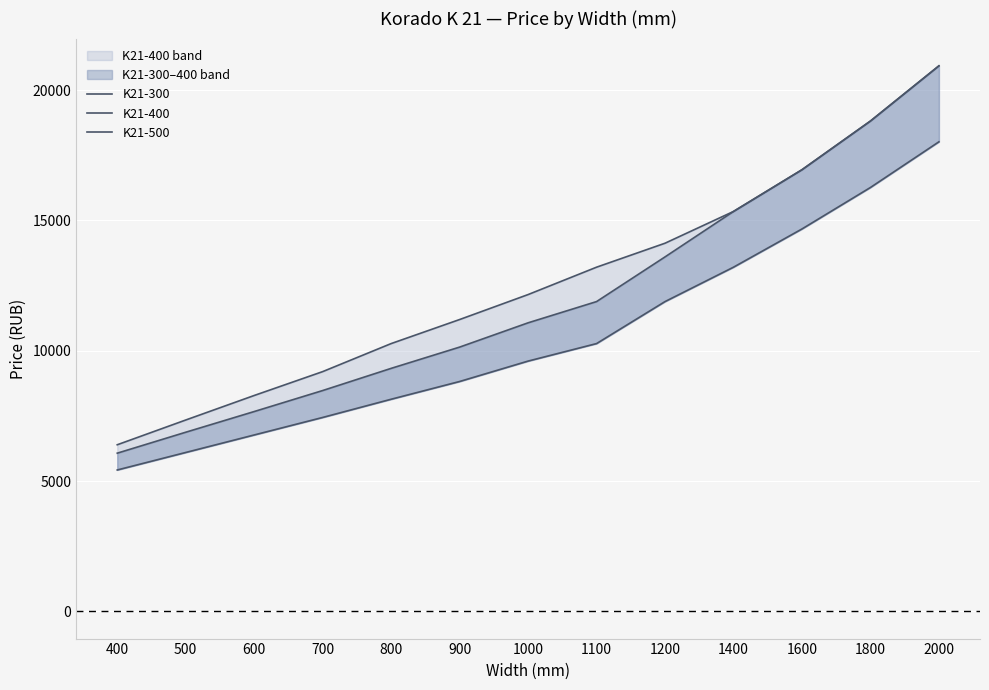

Reading right to left, transcribe all the data shown in this chart.

K21-300: 2000=18019	1800=16266	1600=14674	1400=13207	1200=11887	1100=10275	1000=9603	900=8820	800=8139	700=7440	600=6768	500=6096	400=5424
K21-400: 2000=20934	1800=18816	1600=16947	1400=15346	1200=13602	1100=11887	1000=11072	900=10140	800=9324	700=8473	600=7667	500=6873	400=6069
K21-500: 2000=20934	1800=18816	1600=16947	1400=15346	1200=14127	1100=13207	1000=12156	900=11198	800=10275	700=9199	600=8283	500=7342	400=6392